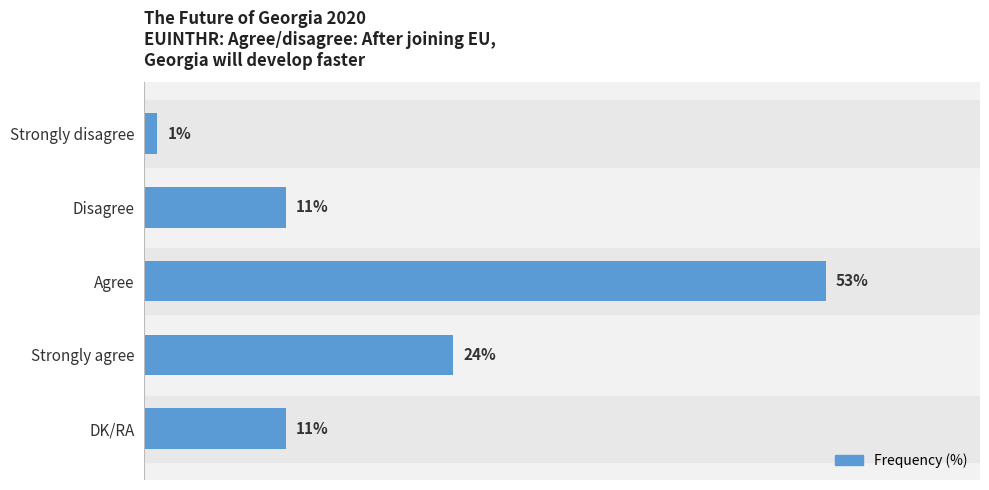

Where is the data nearest to the value 27?

Strongly agree